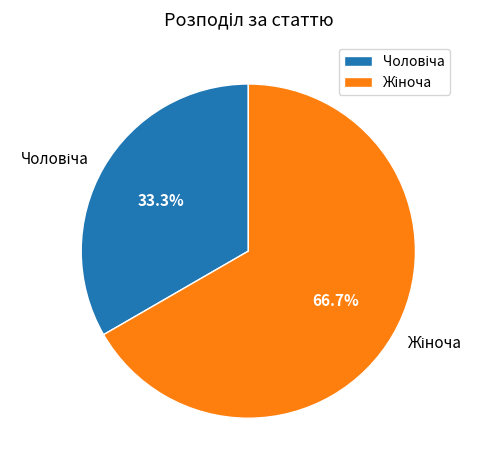

Does any single category account for the majority?

Yes